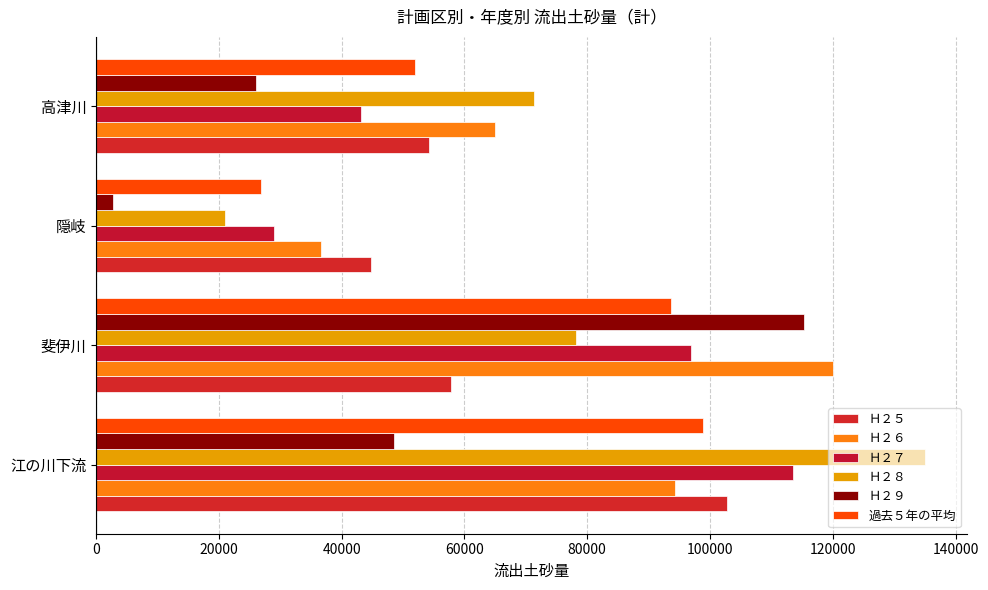

What is the greatest value displayed?

135102.2